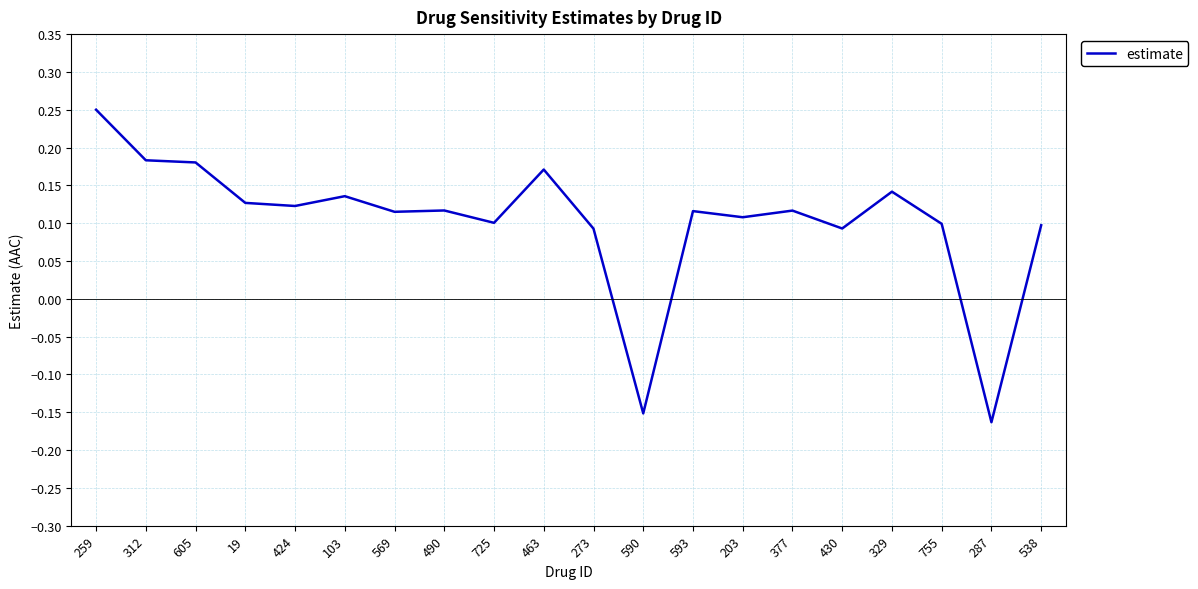

Where does the data first go above 0?

259